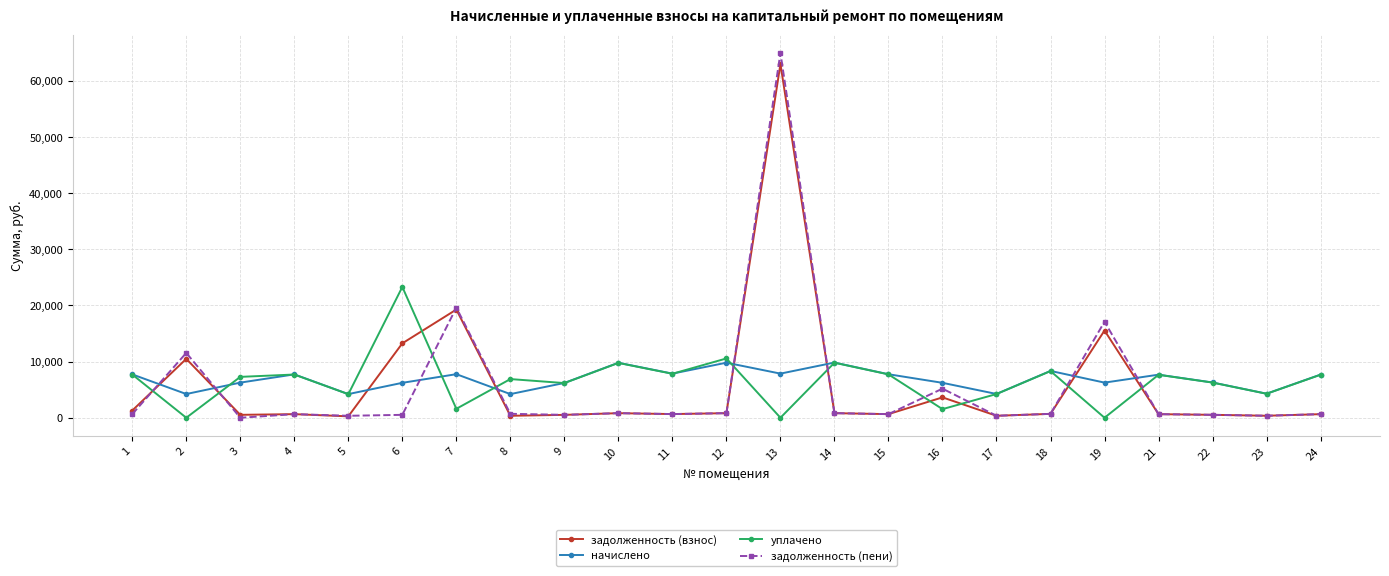

What is the value of the задолженность (взнос) point at the 12th from the left?

816.7